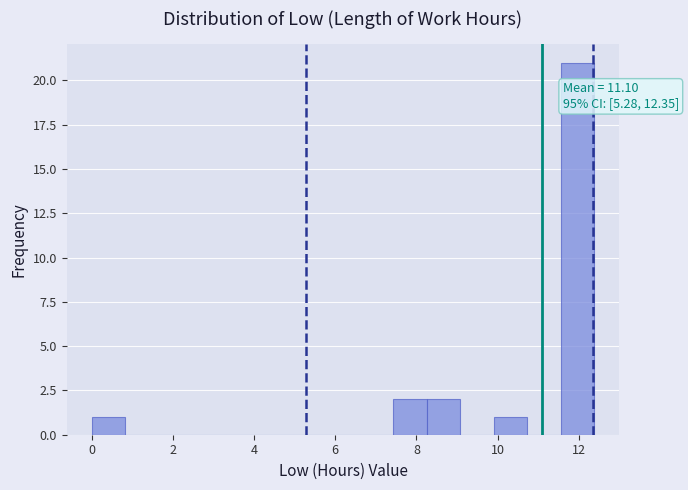

Over which range of the x-axis is the bar tallest?

11.6 to 12.4